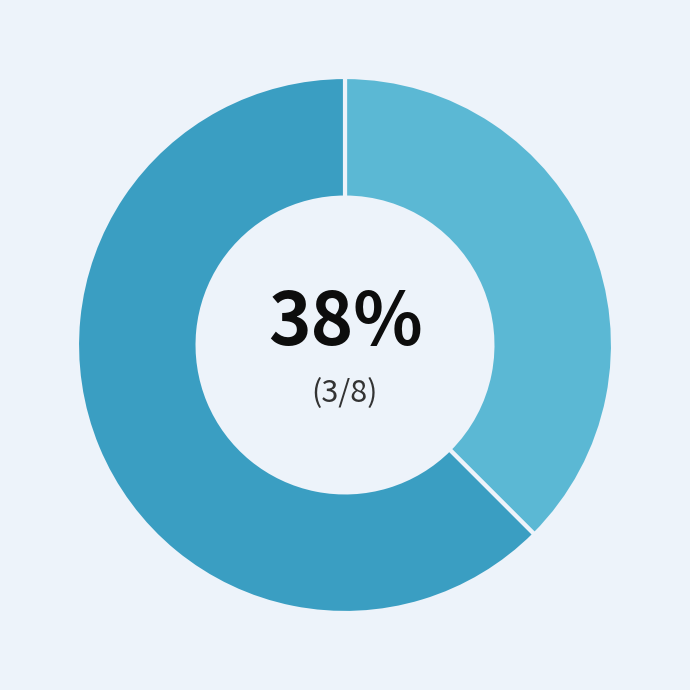

To the nearest percent, what is the average slice percentage?

50%